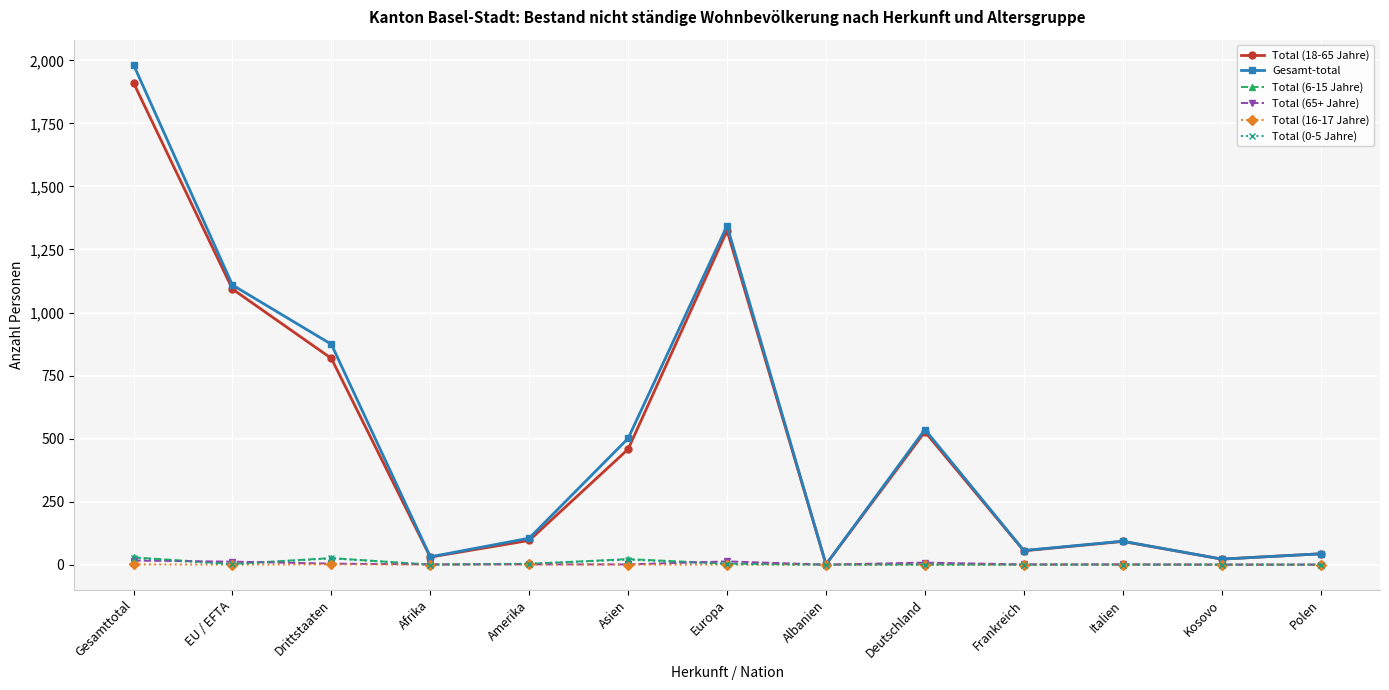

What are all the series names shown in the legend?

Total (18-65 Jahre), Gesamt-total, Total (6-15 Jahre), Total (65+ Jahre), Total (16-17 Jahre), Total (0-5 Jahre)